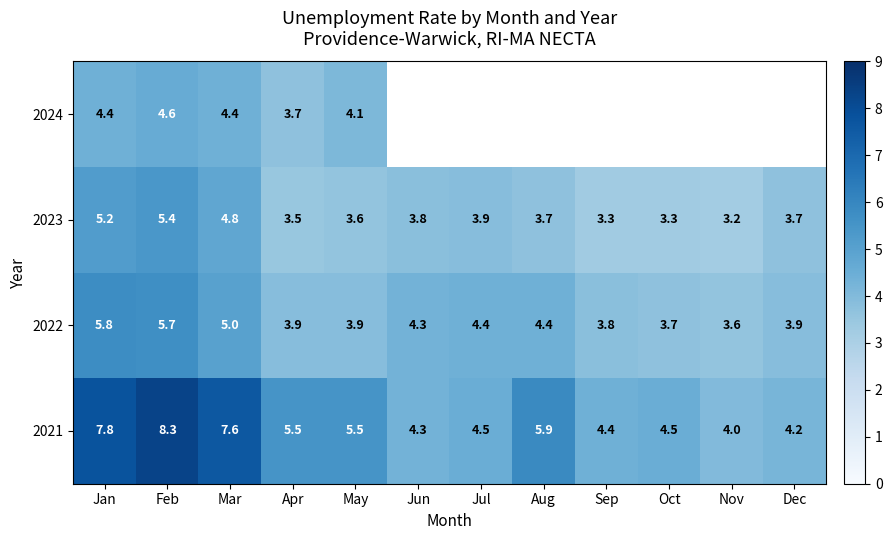

True or false: 2023 has a value of 6.3 at Apr.

False